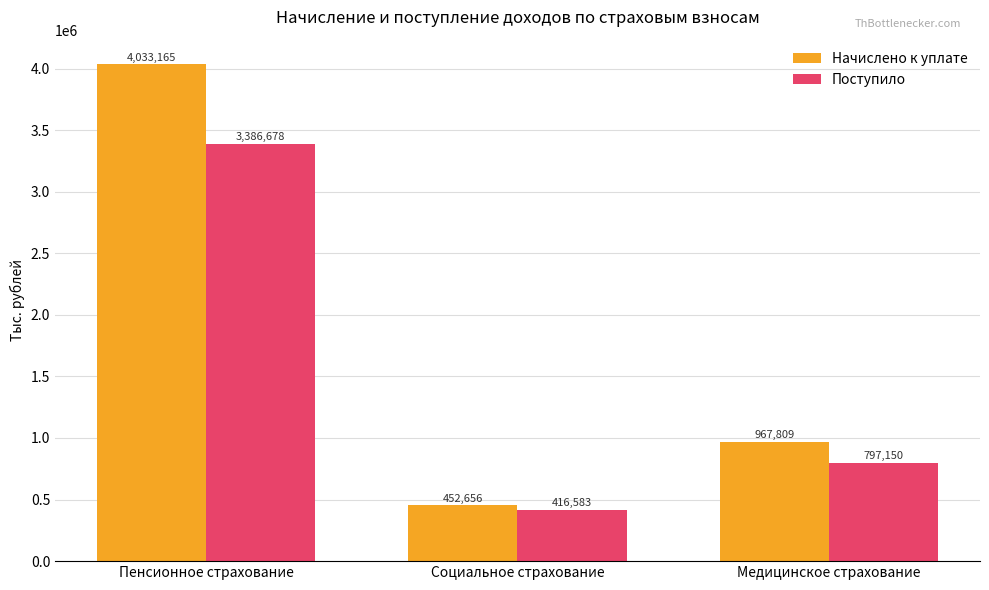

Count the Поступило values in the range 416583 to 3386678.

3